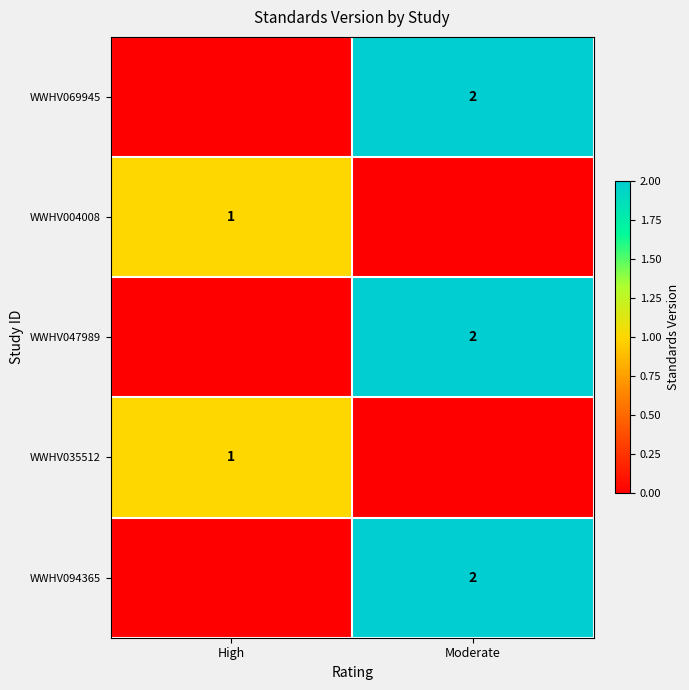

Is it true that WWHV004008 equals 2 at High?

False